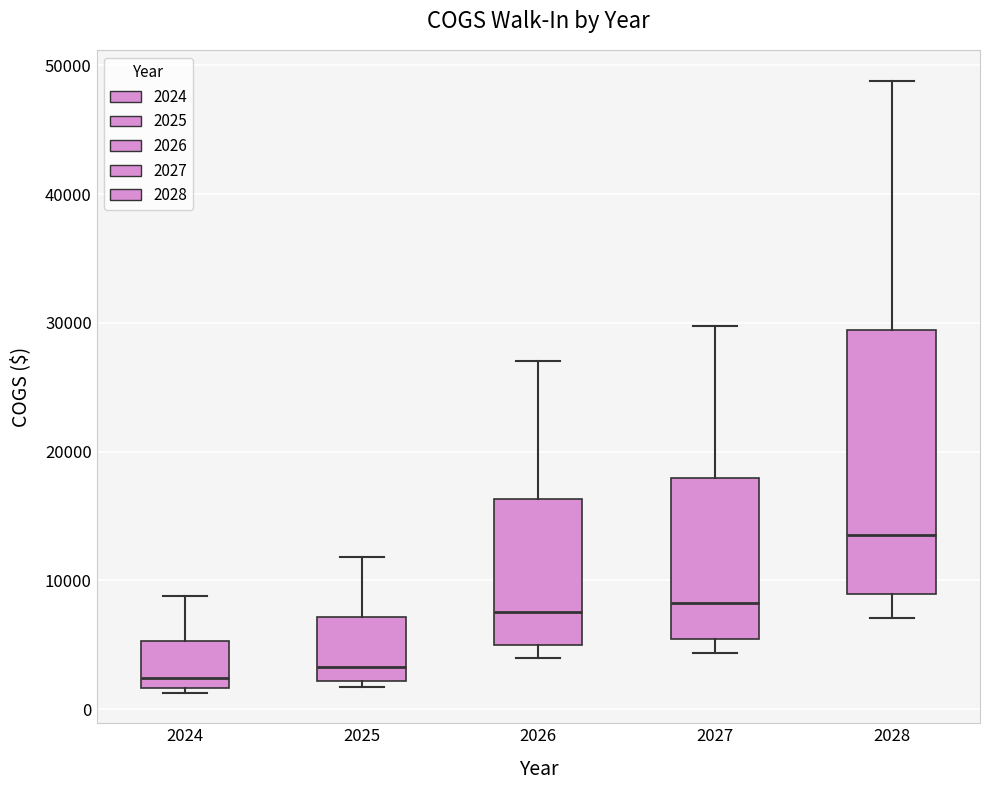

Which box's median line is the highest?

2028